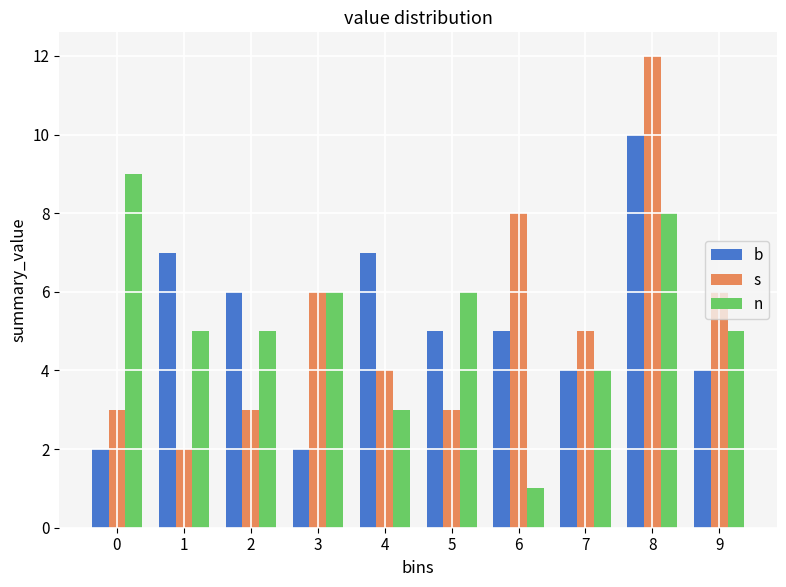

What is the greatest value displayed?

12